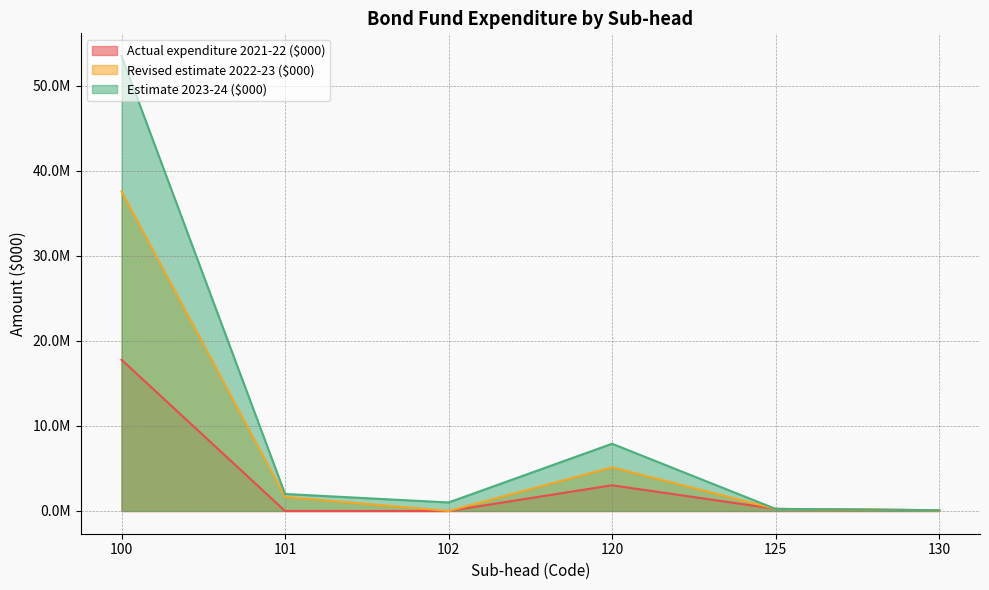

What is the sum of the Revised estimate 2022-23 ($000) values at 130 and 100?

37662170